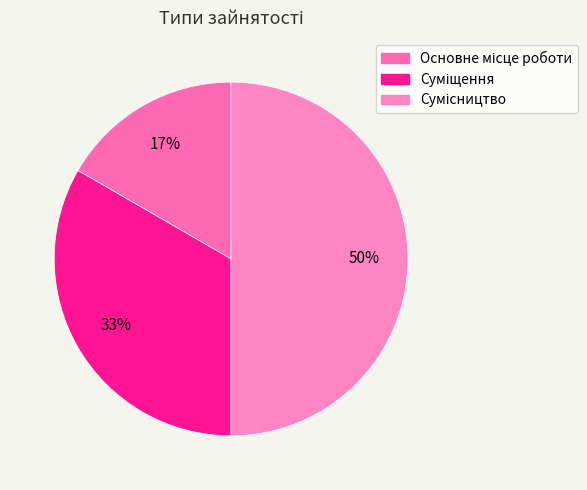

To the nearest percent, what portion does Сумісництво represent?

50%